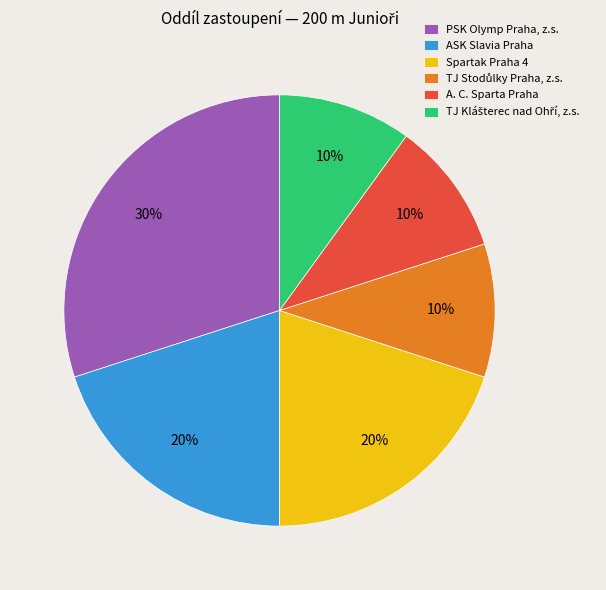

How many segments does this pie chart have?

6